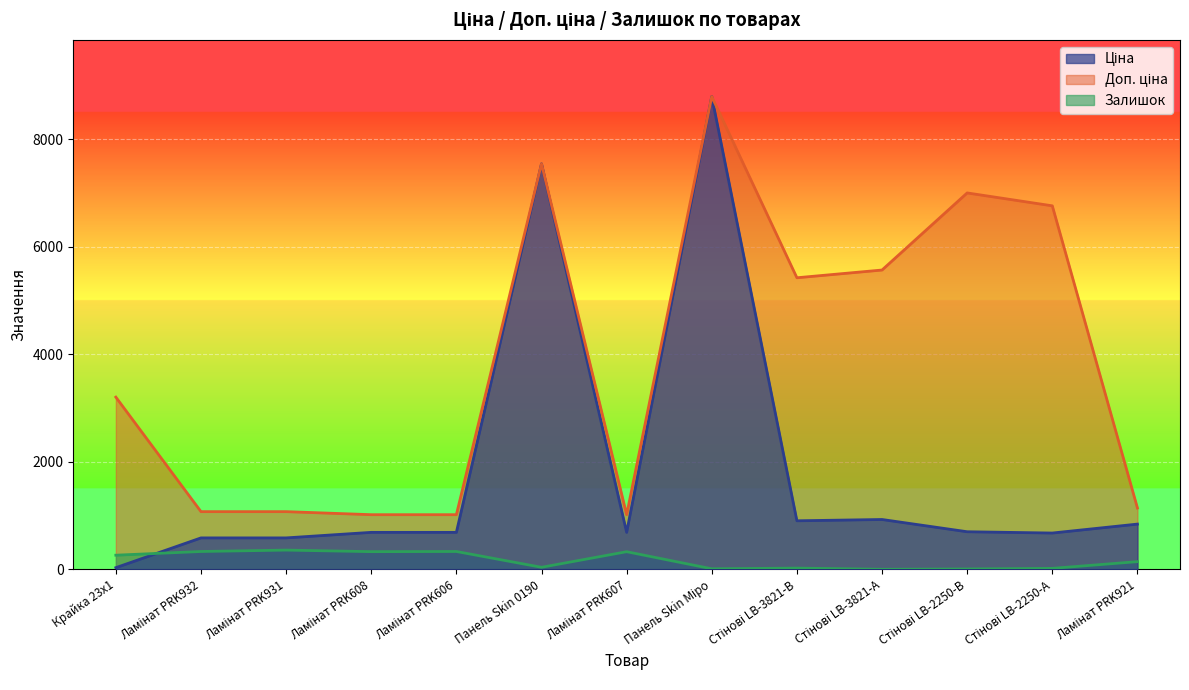

True or false: Доп. ціна has more than 1 points higher than both neighbors.

True